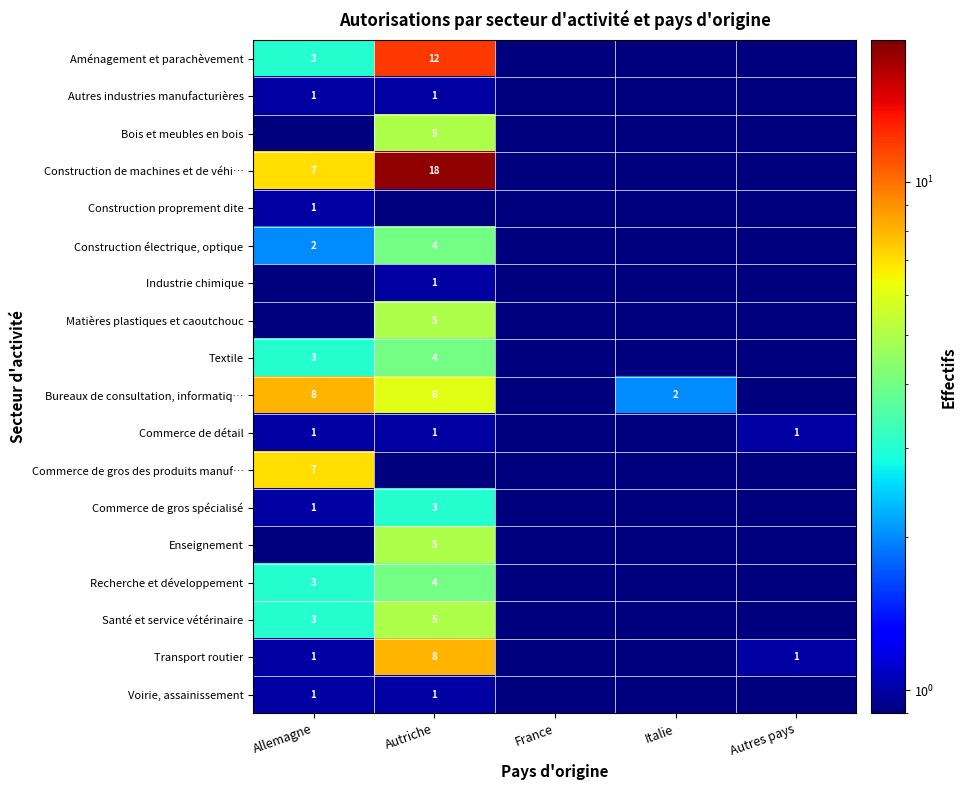

The value of Autres industries manufacturières at Allemagne is 1.0. True or false?

True